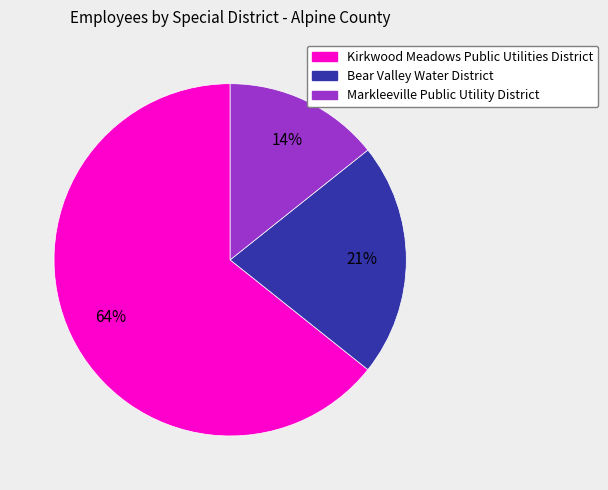

Do Kirkwood Meadows Public Utilities District and Markleeville Public Utility District together represent more than half of the pie?

Yes